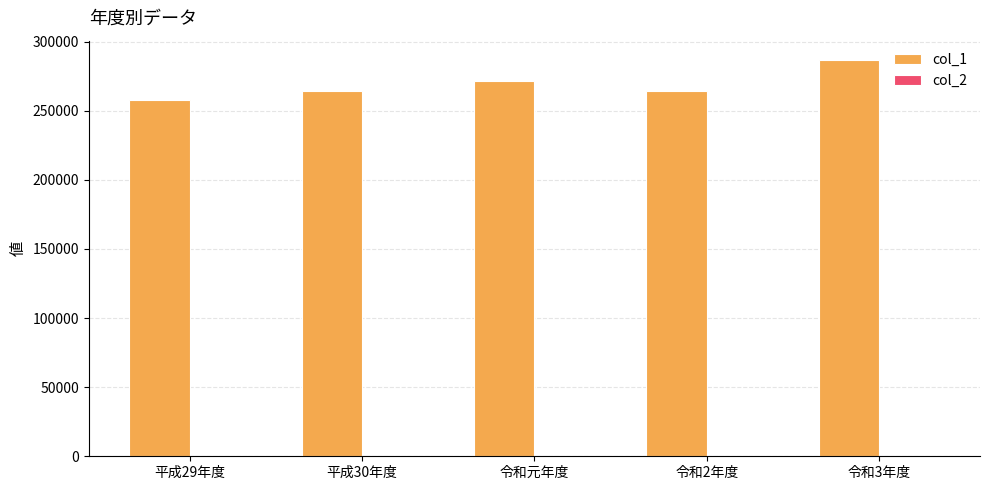

How many groups of bars are there?

5